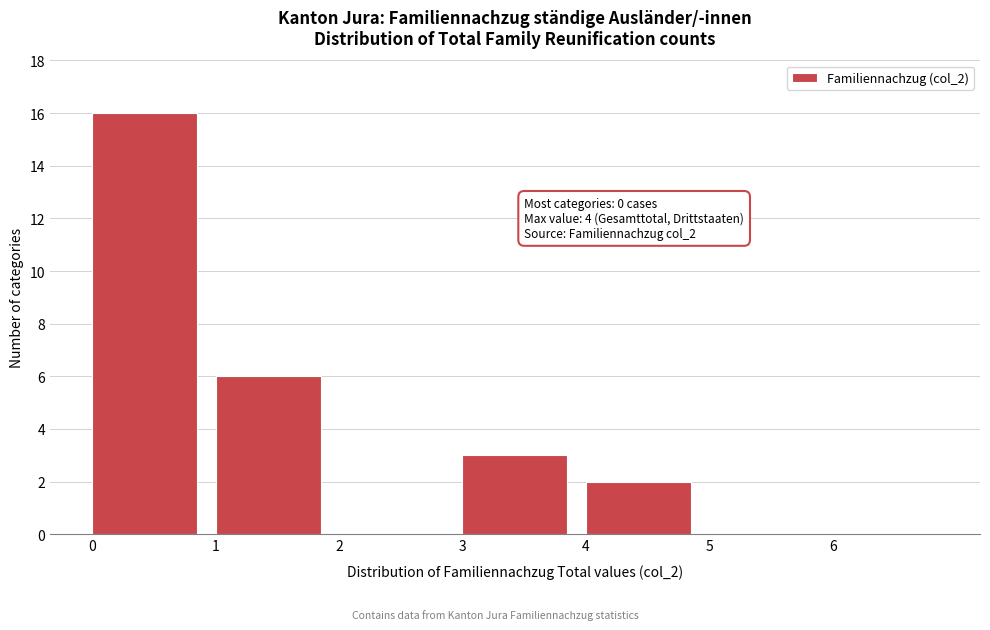

Which range on the x-axis has the tallest bar?

0 to 1